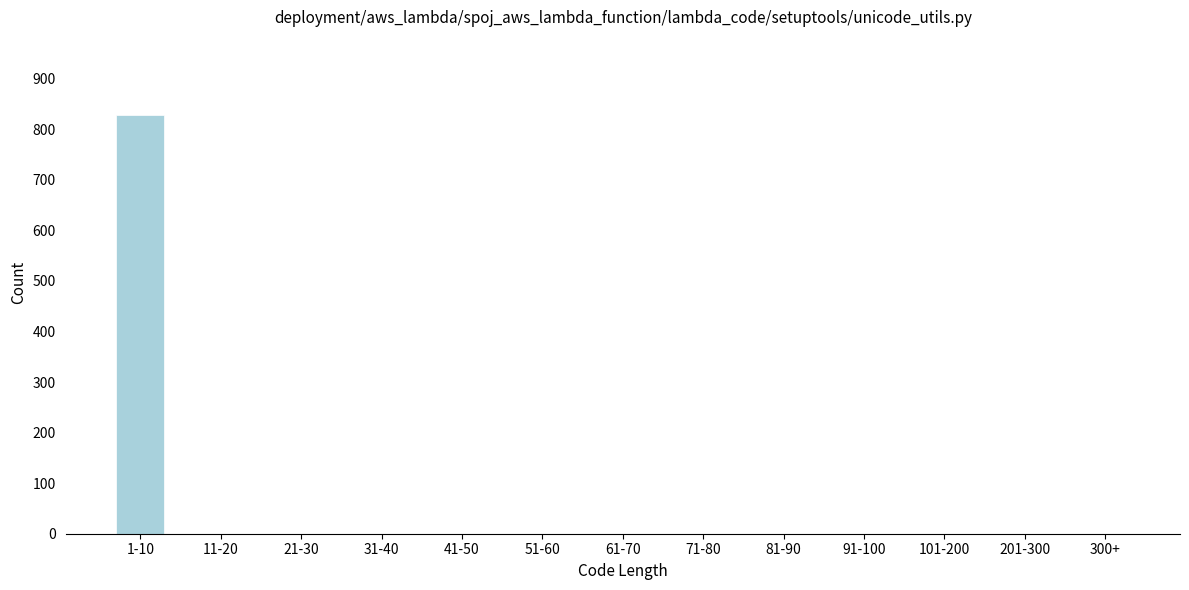

Reading left to right, transcribe all the data shown in this chart.

1-10=828	11-20=0	21-30=0	31-40=0	41-50=0	51-60=0	61-70=0	71-80=0	81-90=0	91-100=0	101-200=0	201-300=0	300+=0